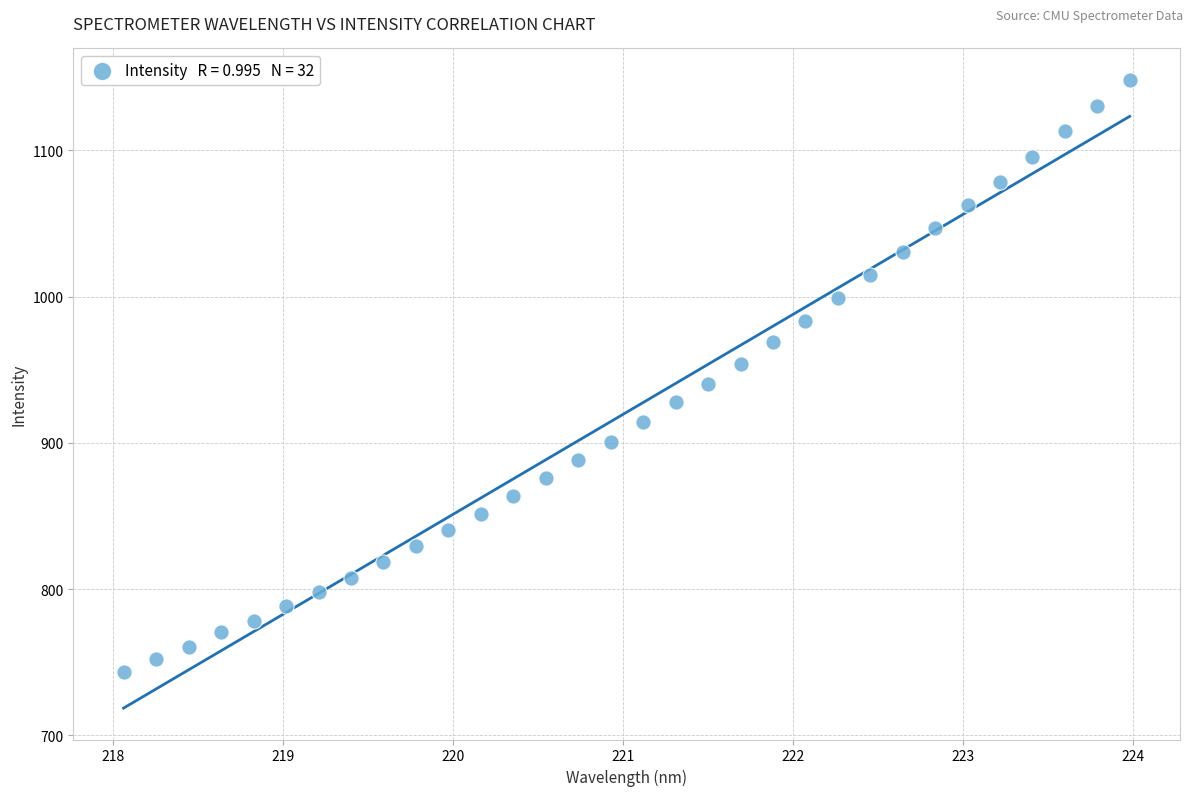

What is the range of X values (max minus min)?

5.9